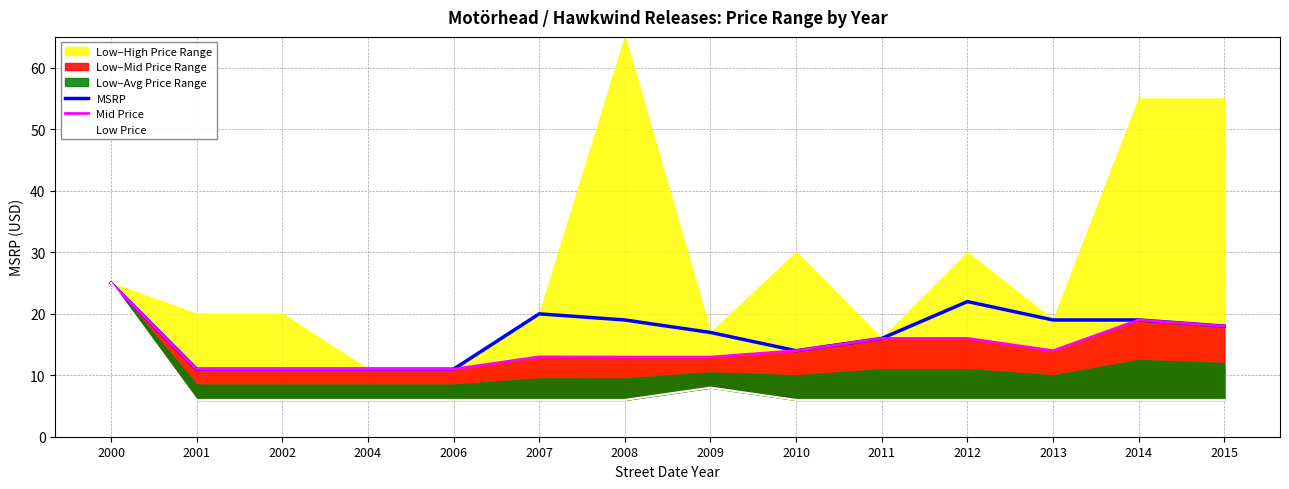

True or false: MSRP and Mid Price cross at least once.

False